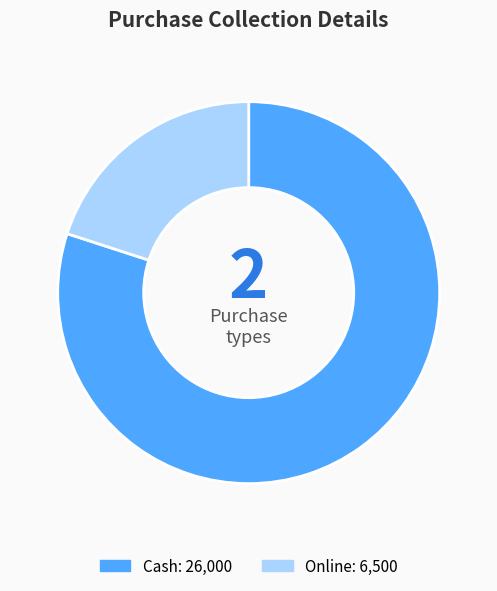

Is it true that Cash is 67% of the pie?

False